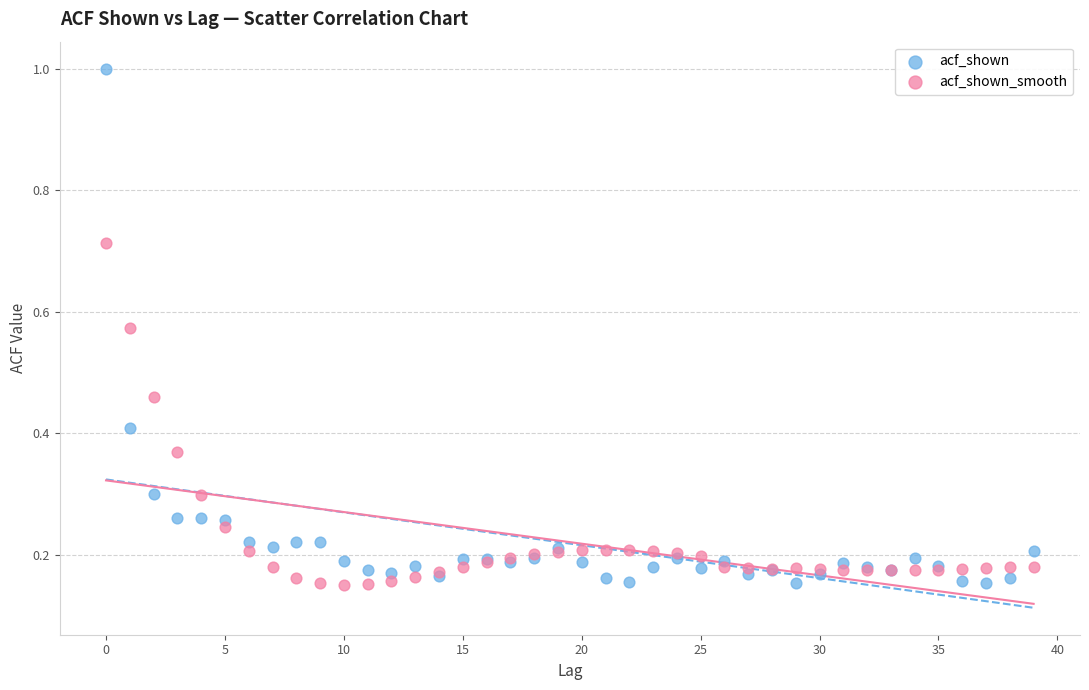

Which series reaches the maximum Y coordinate?

acf_shown